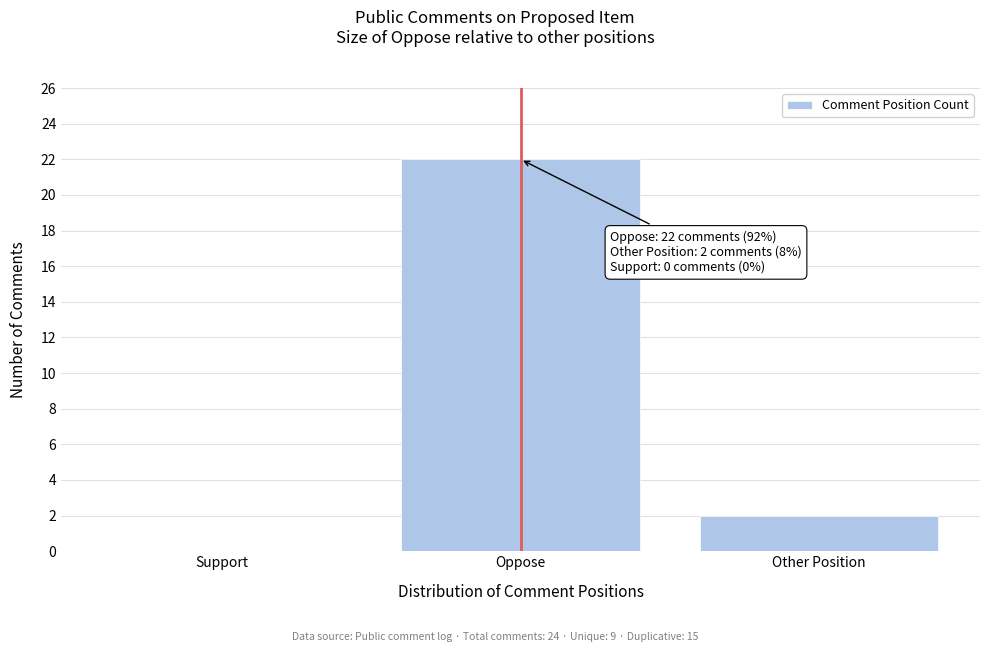

Reading right to left, what are all the values shown in this chart?

Other Position=2	Oppose=22	Support=0